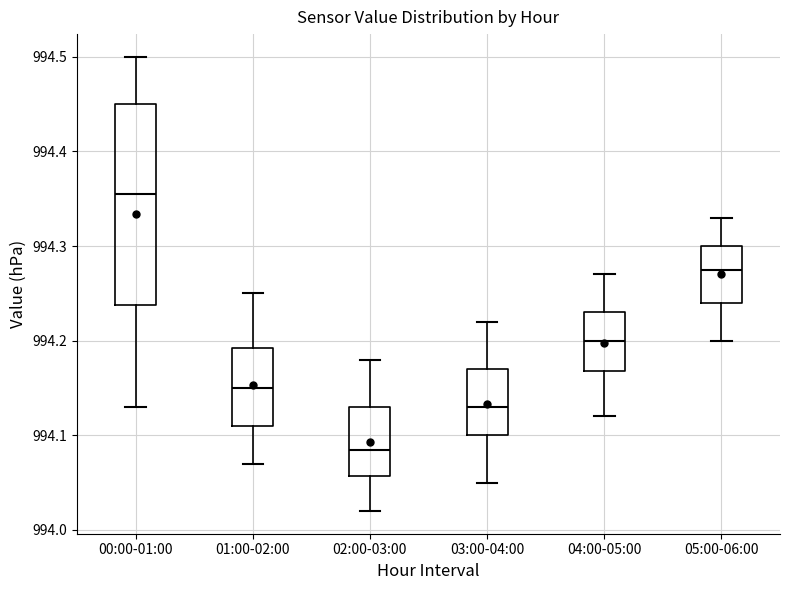

Reading left to right, transcribe this box plot: for each box, give where its median line is, the range the box spans, and where its two whiskers end, as read against the y-axis. The values are not printed on the chart, so give them approximately, as read against the axis.

00:00-01:00: median 994.36, box 994.24 to 994.45, whiskers 994.13 to 994.50
01:00-02:00: median 994.15, box 994.11 to 994.19, whiskers 994.07 to 994.25
02:00-03:00: median 994.09, box 994.06 to 994.13, whiskers 994.02 to 994.18
03:00-04:00: median 994.13, box 994.10 to 994.17, whiskers 994.05 to 994.22
04:00-05:00: median 994.20, box 994.17 to 994.23, whiskers 994.12 to 994.27
05:00-06:00: median 994.28, box 994.24 to 994.30, whiskers 994.20 to 994.33